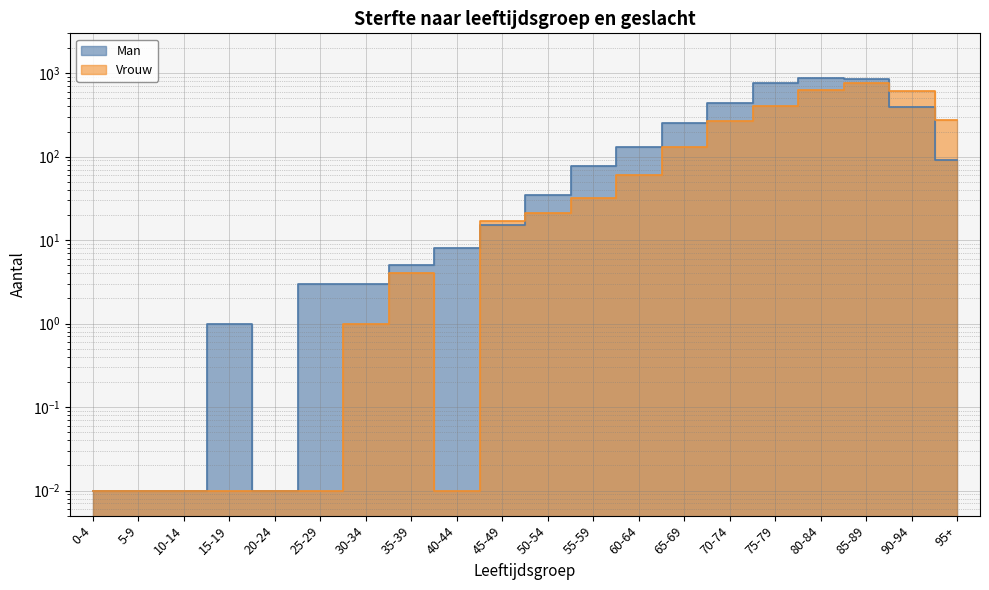

At which category is the sum across all series the highest?

85-89